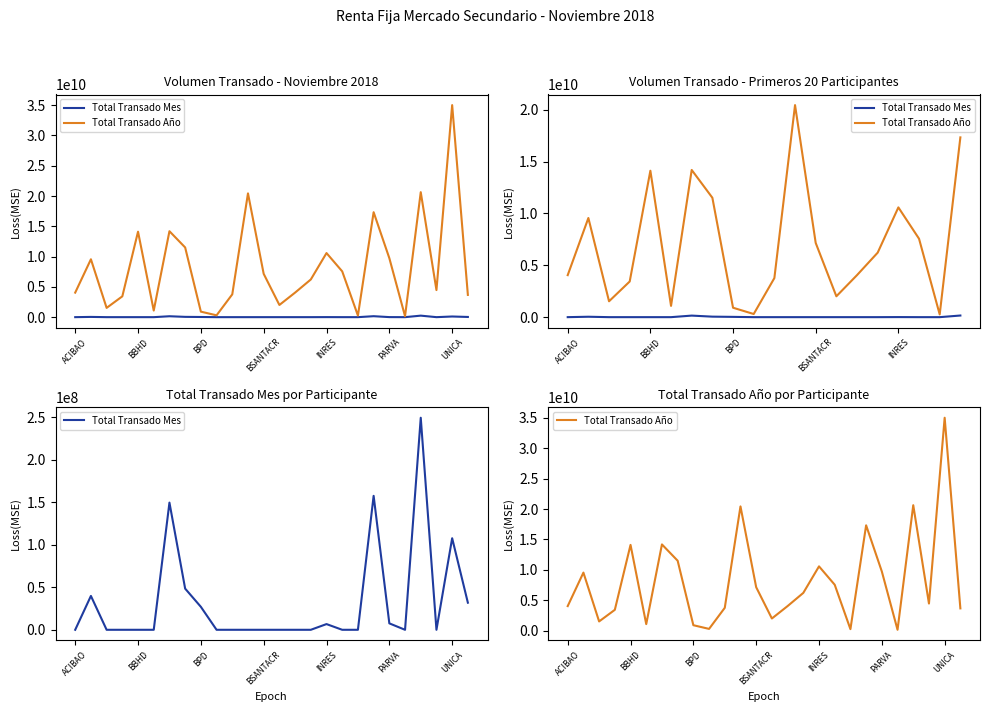

Is it true that Total Transado Año equals 35012607663.4 at UNICA?

True